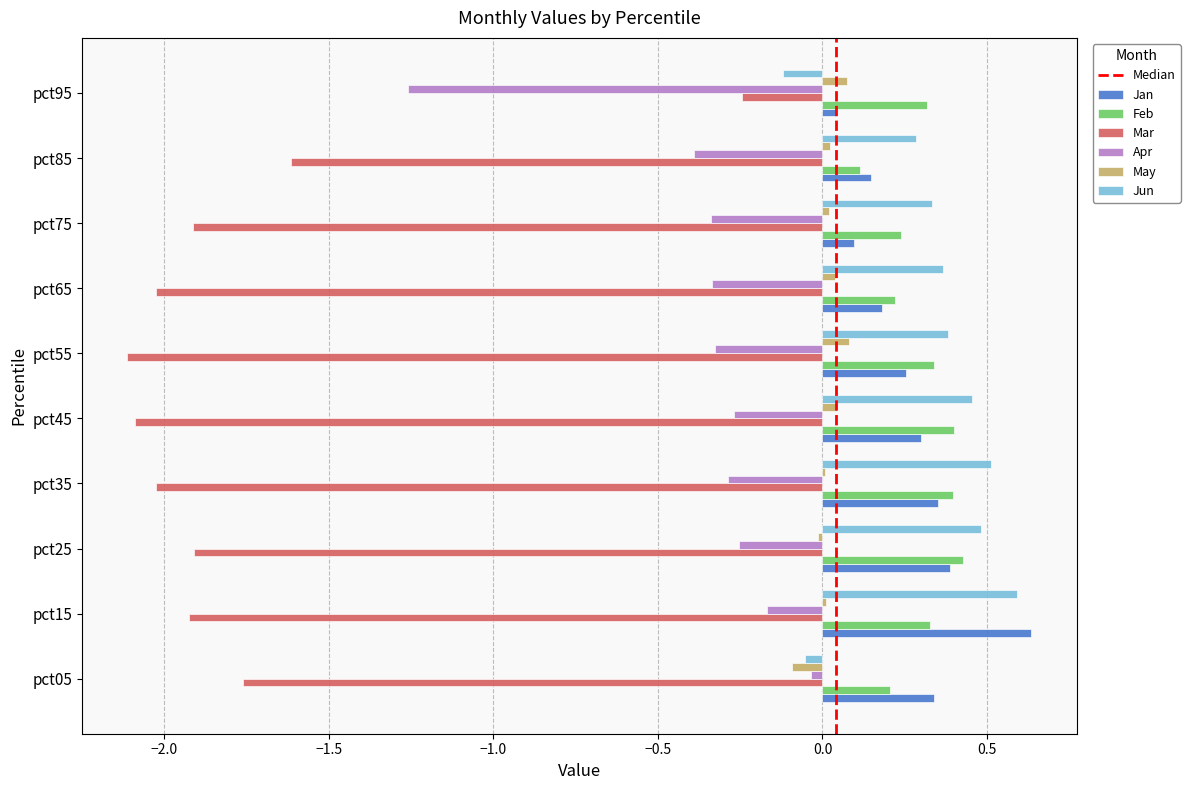

Is the value of May at pct25 greater than the value of Jan at pct65?

No